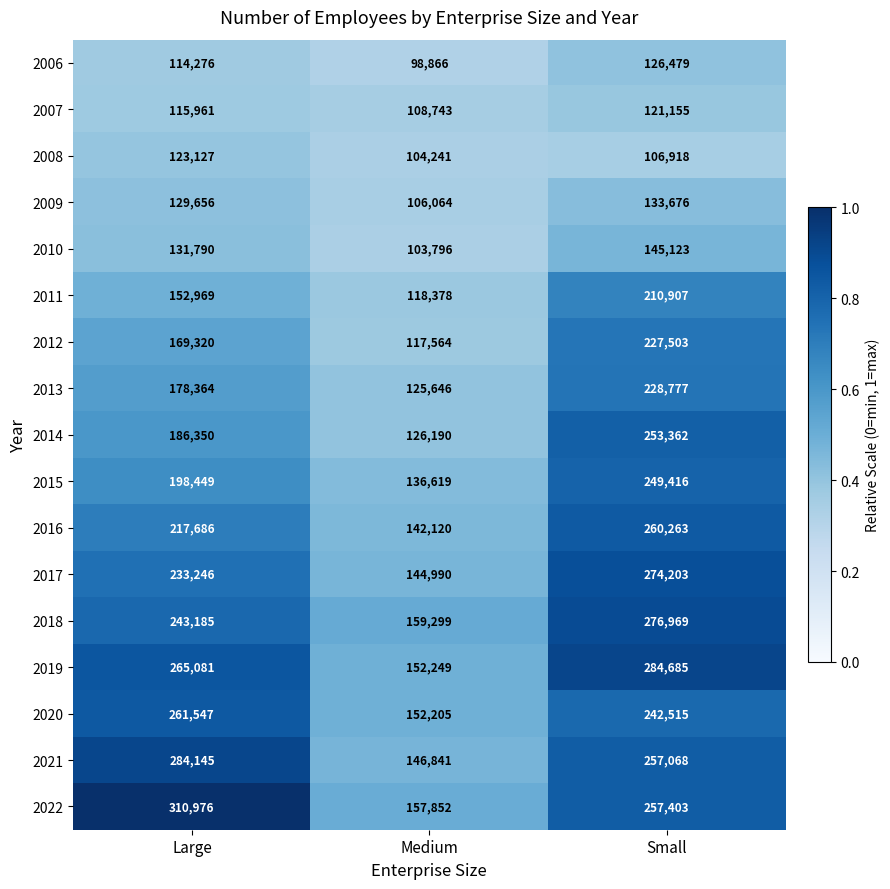

At which category is the sum across all series the highest?

Small